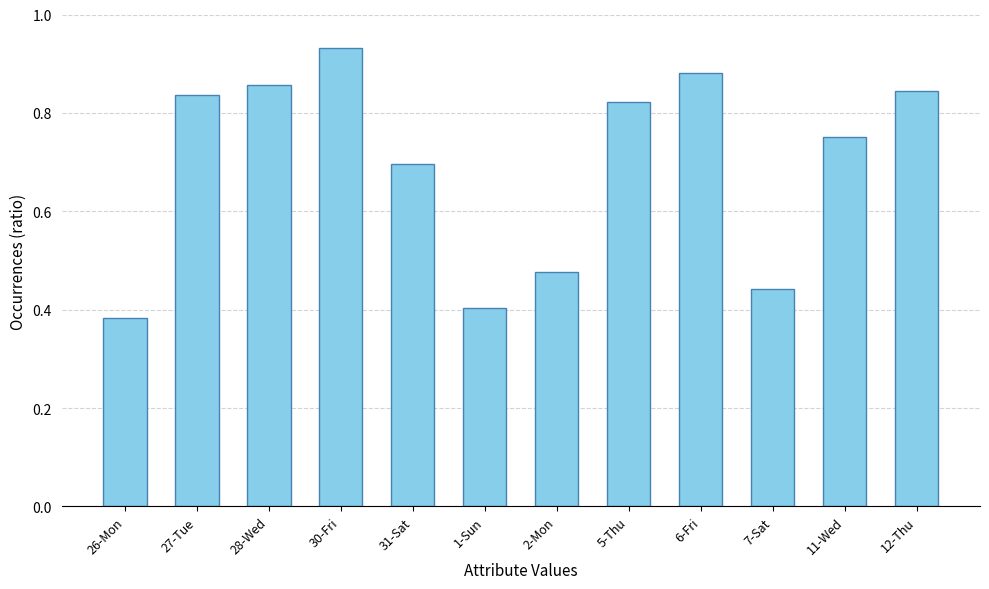

What is the sum of the values at 28-Wed and 2-Mon?

1.3